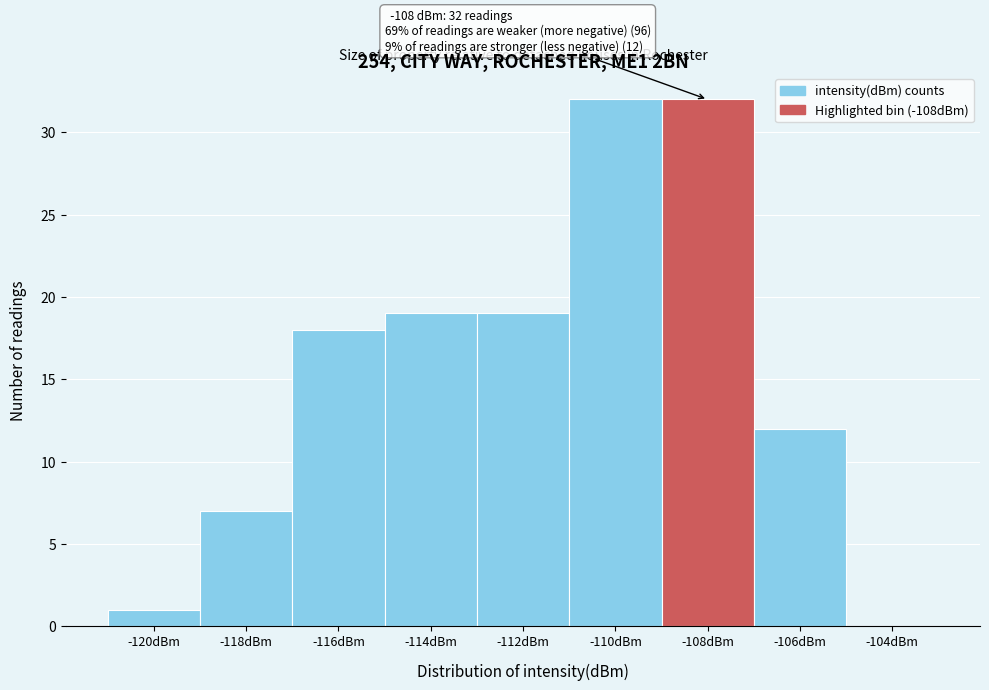

Reading right to left, what are all the values shown in this chart?

-104dBm=0	-106dBm=12	-108dBm=32	-110dBm=32	-112dBm=19	-114dBm=19	-116dBm=18	-118dBm=7	-120dBm=1